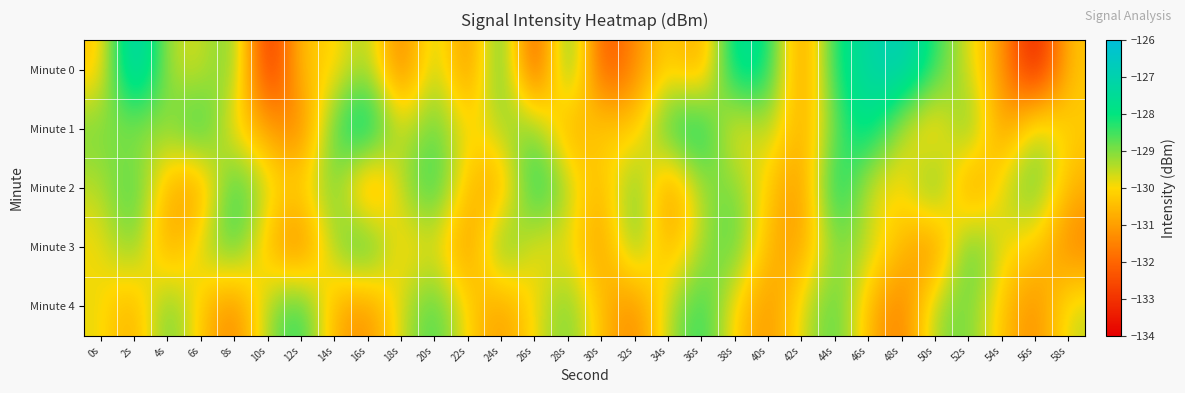

Reading left to right, extract all data points from this chart.

Minute 0: 0s=-130.4	2s=-126.3	4s=-129.5	6s=-129.7	8s=-128.6	10s=-133.6	12s=-130.2	14s=-130.2	16s=-129.0	18s=-131.9	20s=-129.0	22s=-131.7	24s=-128.0	26s=-133.0	28s=-127.9	30s=-132.7	32s=-131.4	34s=-130.0	36s=-131.2	38s=-127.3	40s=-127.9	42s=-131.6	44s=-128.0	46s=-127.3	48s=-126.6	50s=-128.4	52s=-129.8	54s=-131.1	56s=-133.9	58s=-130.3
Minute 1: 0s=-128.8	2s=-129.3	4s=-129.1	6s=-127.9	8s=-130.3	10s=-130.9	12s=-131.8	14s=-128.4	16s=-127.1	18s=-129.8	20s=-128.5	22s=-130.1	24s=-129.3	26s=-128.7	28s=-131.2	30s=-129.9	32s=-130.5	34s=-128.1	36s=-127.6	38s=-130.4	40s=-129.2	42s=-131.0	44s=-128.8	46s=-127.4	48s=-129.6	50s=-130.7	52s=-128.3	54s=-131.5	56s=-129.1	58s=-130.2
Minute 2: 0s=-129.5	2s=-128.2	4s=-130.8	6s=-131.3	8s=-127.9	10s=-129.7	12s=-130.1	14s=-128.6	16s=-131.8	18s=-129.4	20s=-128.0	22s=-130.6	24s=-131.1	26s=-127.7	28s=-129.3	30s=-130.9	32s=-128.4	34s=-131.6	36s=-129.2	38s=-128.8	40s=-130.3	42s=-131.4	44s=-127.5	46s=-129.8	48s=-130.2	50s=-128.1	52s=-131.7	54s=-129.6	56s=-128.5	58s=-130.7
Minute 3: 0s=-130.0	2s=-128.7	4s=-131.2	6s=-129.5	8s=-128.3	10s=-130.6	12s=-131.9	14s=-129.1	16s=-127.8	18s=-130.4	20s=-129.7	22s=-131.5	24s=-128.2	26s=-130.1	28s=-129.8	30s=-131.3	32s=-128.6	34s=-130.9	36s=-129.3	38s=-128.4	40s=-130.7	42s=-131.1	44s=-128.9	46s=-129.4	48s=-130.5	50s=-131.8	52s=-128.1	54s=-129.9	56s=-130.2	58s=-131.6
Minute 4: 0s=-129.8	2s=-131.0	4s=-128.5	6s=-130.3	8s=-131.7	10s=-129.2	12s=-128.0	14s=-130.8	16s=-131.4	18s=-129.6	20s=-128.3	22s=-130.1	24s=-131.2	26s=-129.9	28s=-128.7	30s=-130.5	32s=-131.6	34s=-129.4	36s=-128.1	38s=-130.2	40s=-131.3	42s=-129.7	44s=-128.4	46s=-130.6	48s=-131.8	50s=-129.1	52s=-128.8	54s=-130.4	56s=-131.5	58s=-129.5